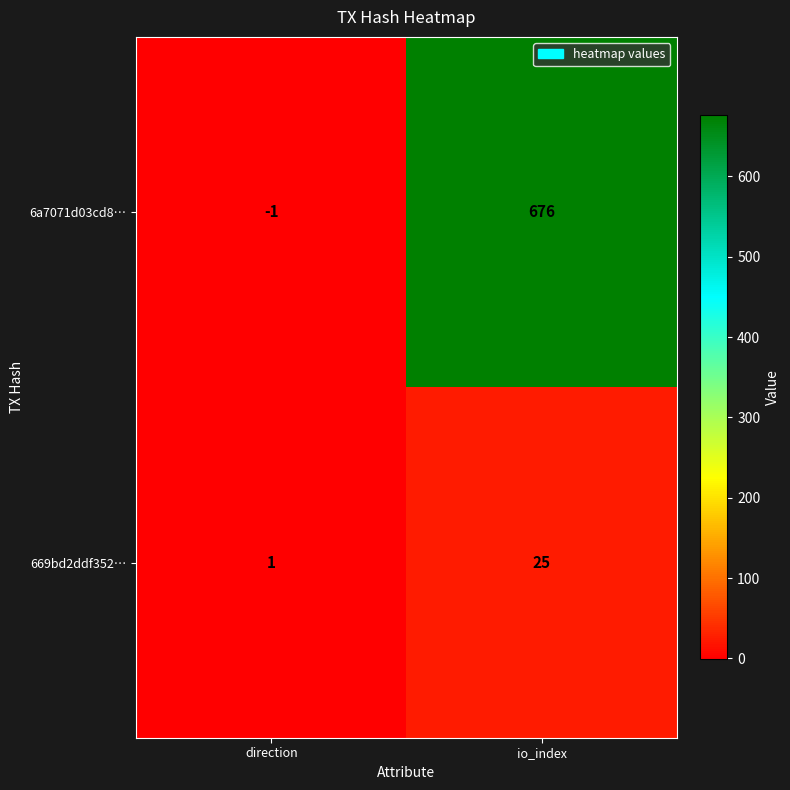

Reading right to left, extract all data points from this chart.

6a7071d03cd8…: 676	-1
669bd2ddf352…: 25	1